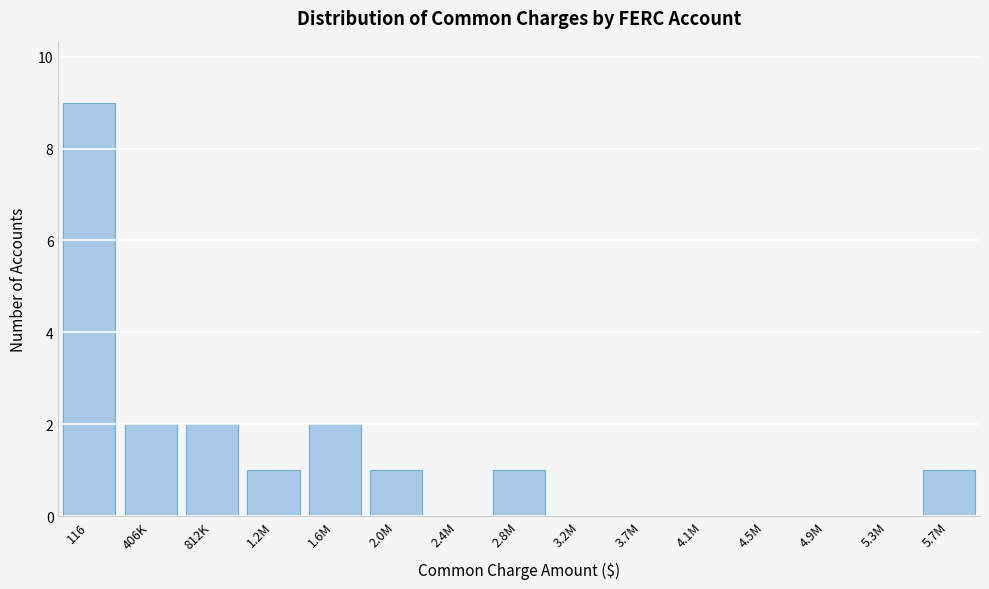

Reading left to right, list all the values displayed in this chart.

116=9	406K=2	812K=2	1.2M=1	1.6M=2	2.0M=1	2.4M=0	2.8M=1	3.2M=0	3.7M=0	4.1M=0	4.5M=0	4.9M=0	5.3M=0	5.7M=1